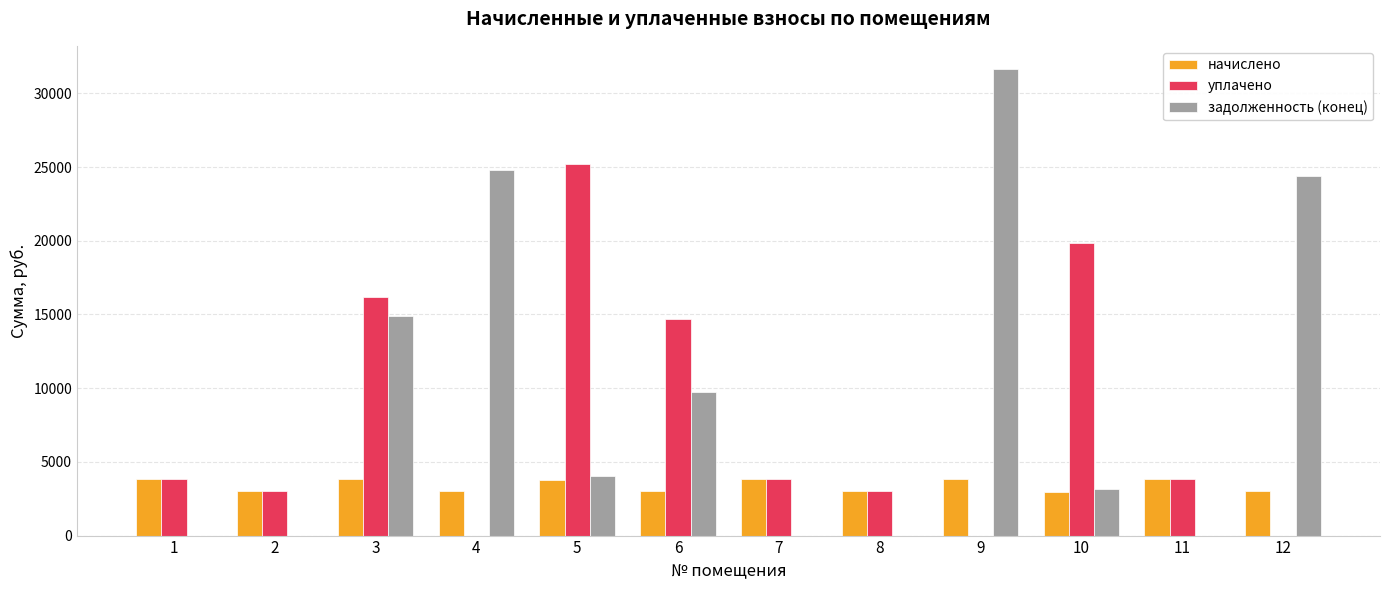

Which series changed the most between 7 and 12?

задолженность (конец)